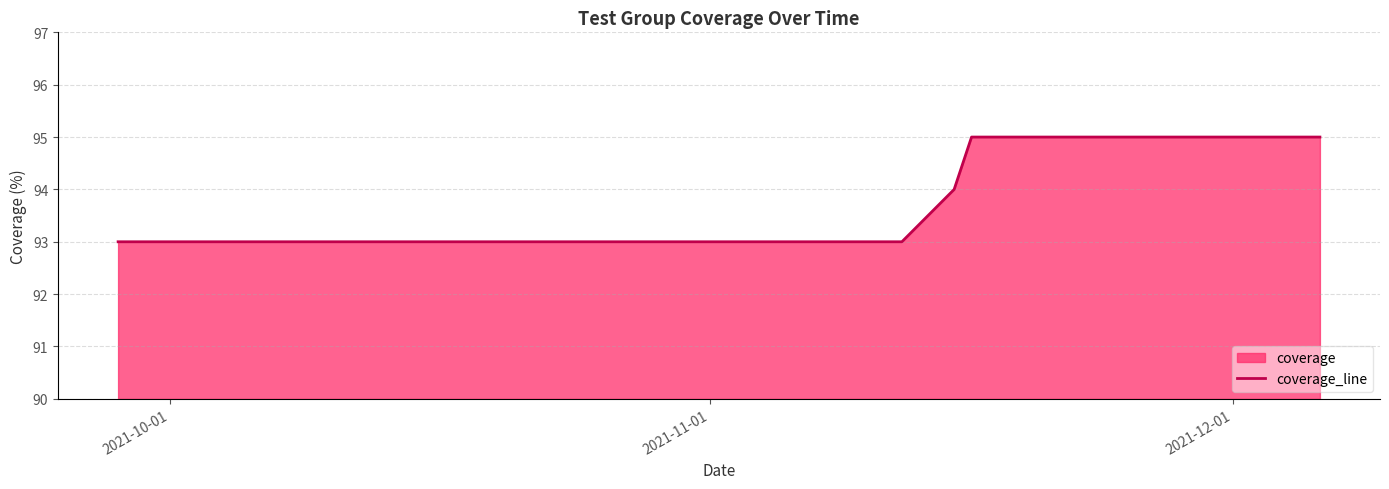

What is the maximum value shown in the chart?

95